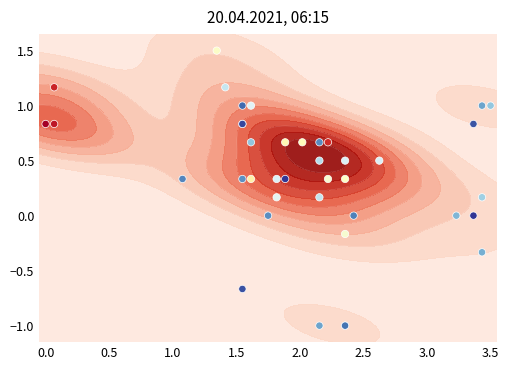

True or false: the data shows 0.5 at 2.0.

False